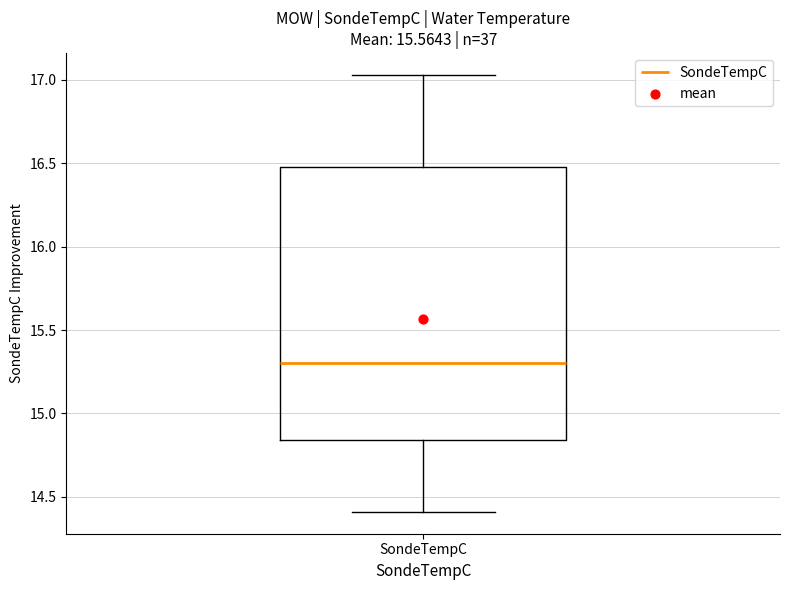

Read this box plot against the y-axis: the position of the median line, the range covered by the box, and the ends of both whiskers. The values are not printed on the chart, so give them approximately, as read against the axis.

median 15.30, box 14.85 to 16.50, whiskers 14.40 to 17.05